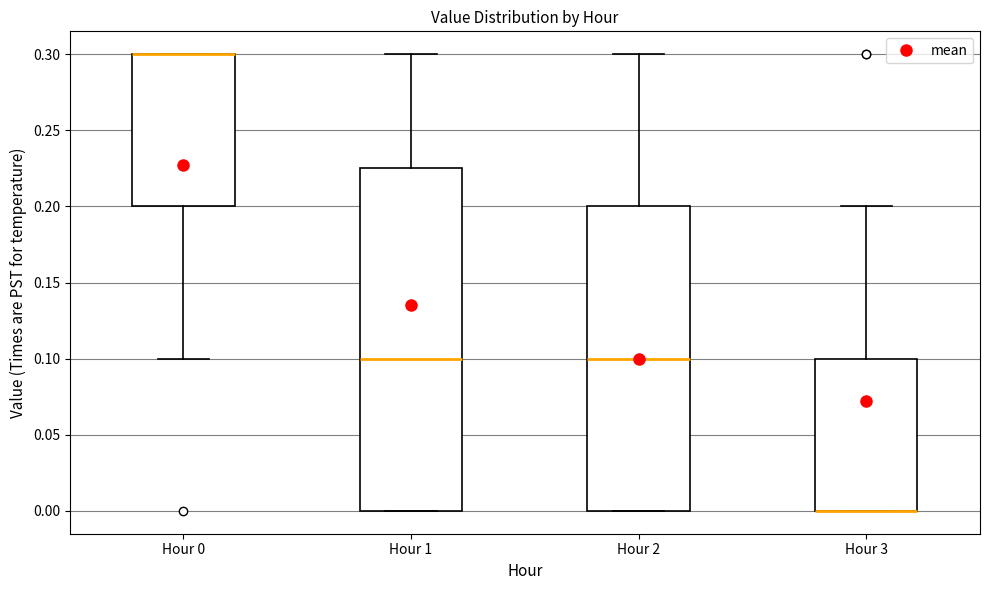

Reading left to right, read every box against the y-axis: the position of its median line, the range the box covers, and the ends of its whiskers. The values are not printed on the chart, so give them approximately, as read against the axis.

Hour 0: median 0.300 (drawn on the box's upper edge), box 0.200 to 0.300, whiskers 0.100 to 0.300
Hour 1: median 0.100, box 0.000 to 0.225, whiskers 0.000 to 0.300
Hour 2: median 0.100, box 0.000 to 0.200, whiskers 0.000 to 0.300
Hour 3: median 0.000 (drawn on the box's lower edge), box 0.000 to 0.100, whiskers 0.000 to 0.200